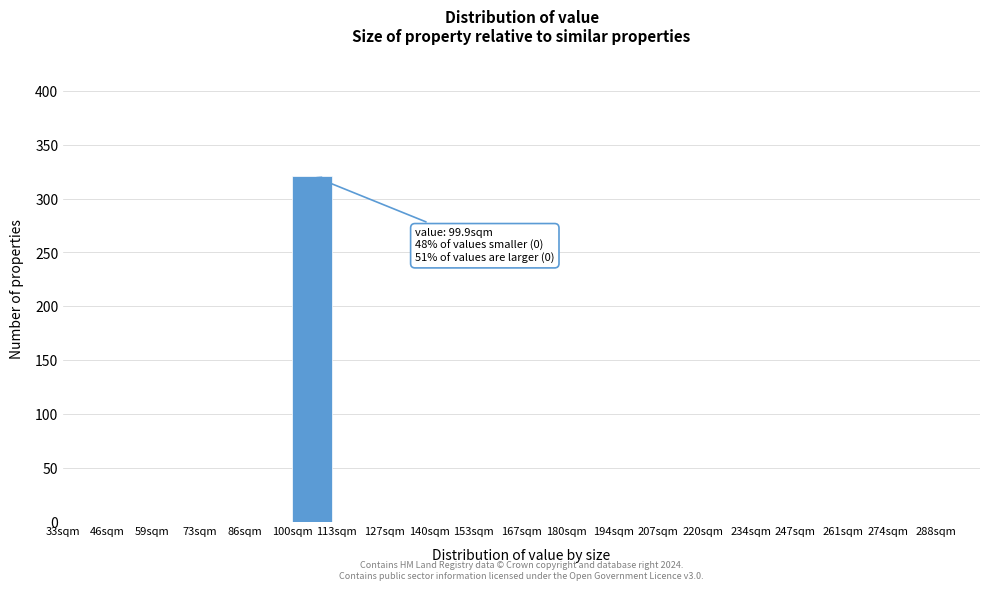

Reading left to right, list all the values displayed in this chart.

33sqm=0	46sqm=0	59sqm=0	73sqm=0	86sqm=0	100sqm=321	113sqm=0	127sqm=0	140sqm=0	153sqm=0	167sqm=0	180sqm=0	194sqm=0	207sqm=0	220sqm=0	234sqm=0	247sqm=0	261sqm=0	274sqm=0	288sqm=0